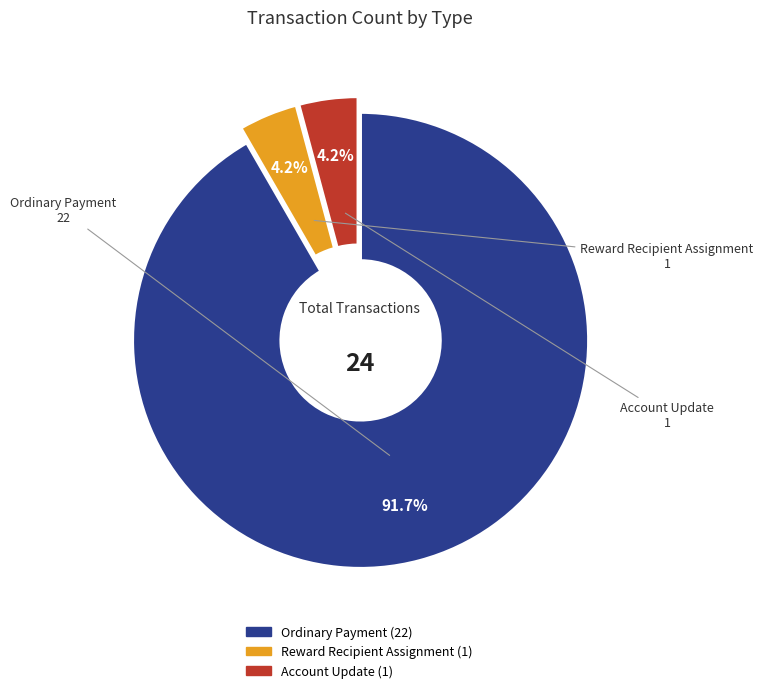

To the nearest percent, what is the combined percentage of Account Update and Reward Recipient Assignment?

8%